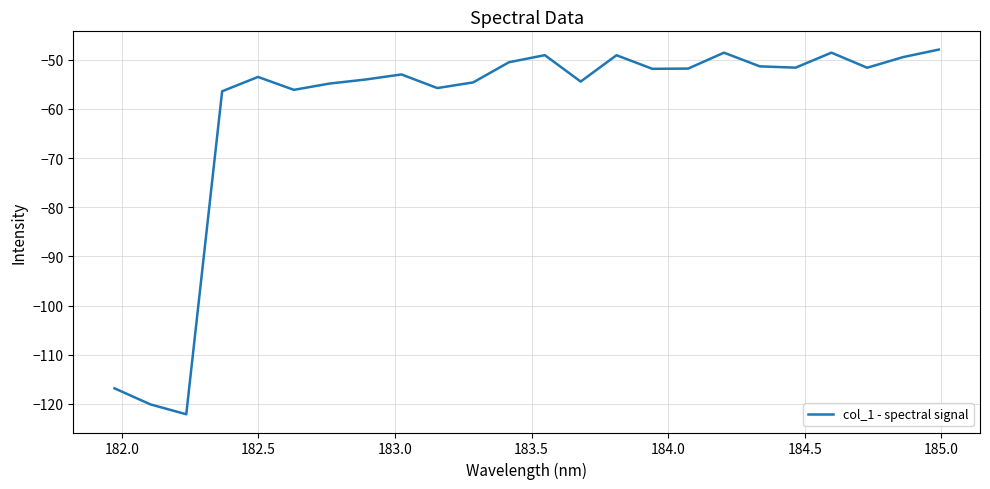

What is the difference between the maximum and minimum values?

74.2